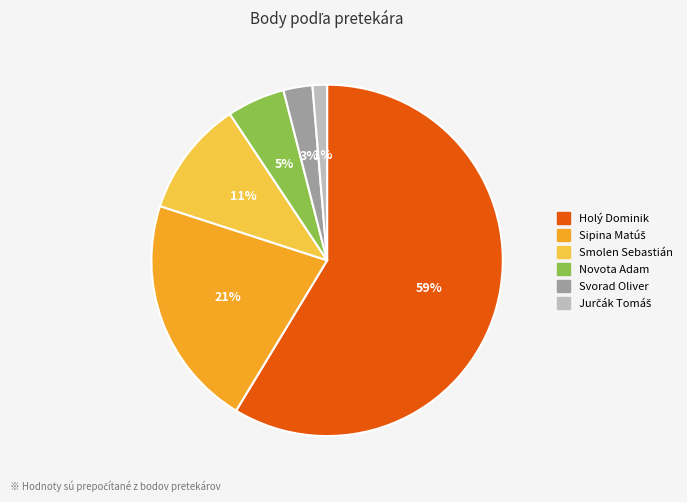

Is it true that Holý Dominik is 65% of the pie?

False